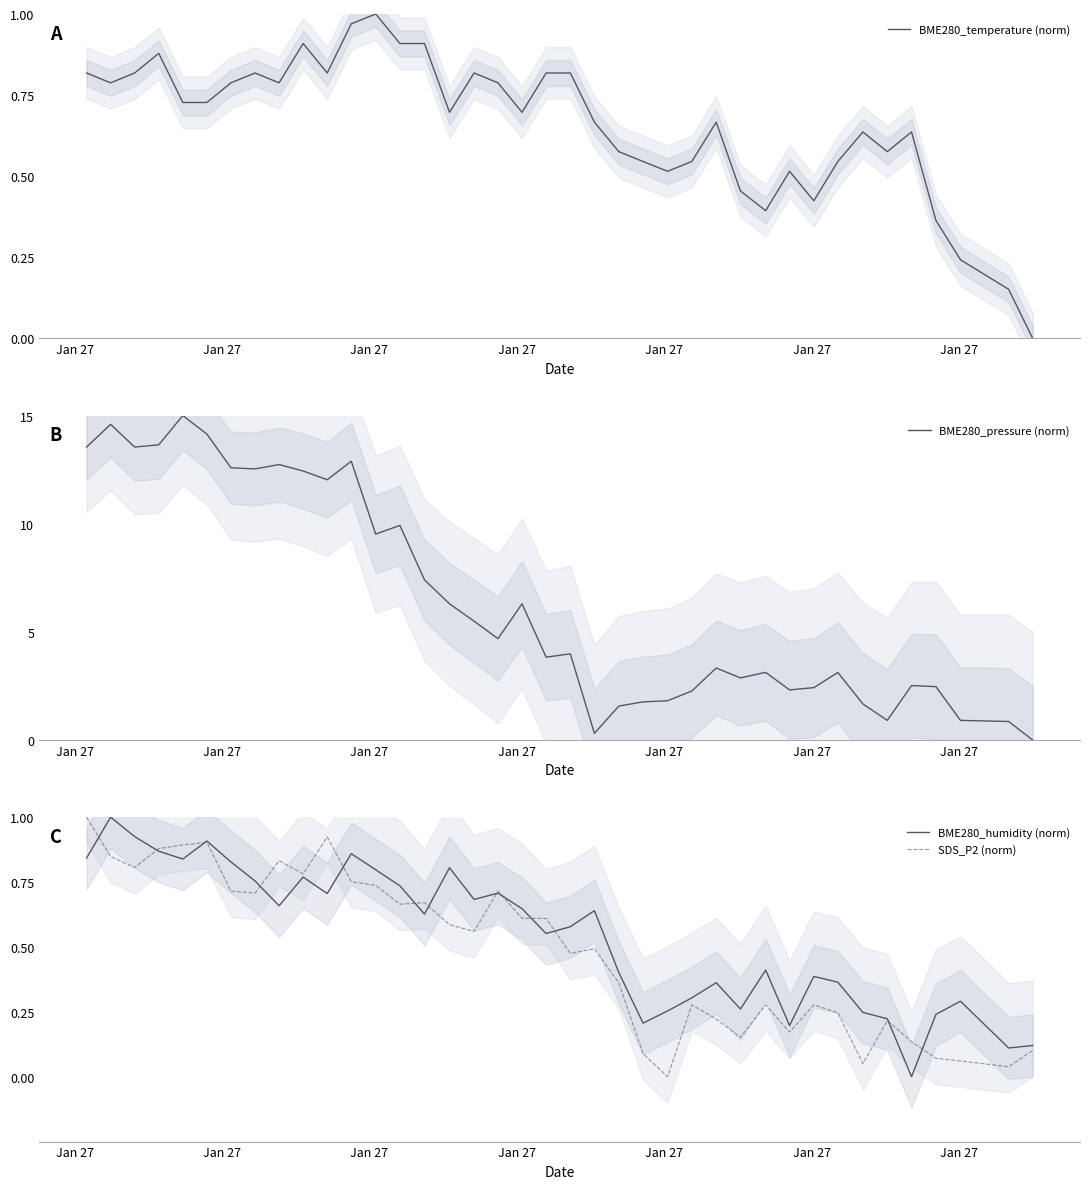

The BME280_humidity (norm) series shows 0.2 at 30. True or false?

False